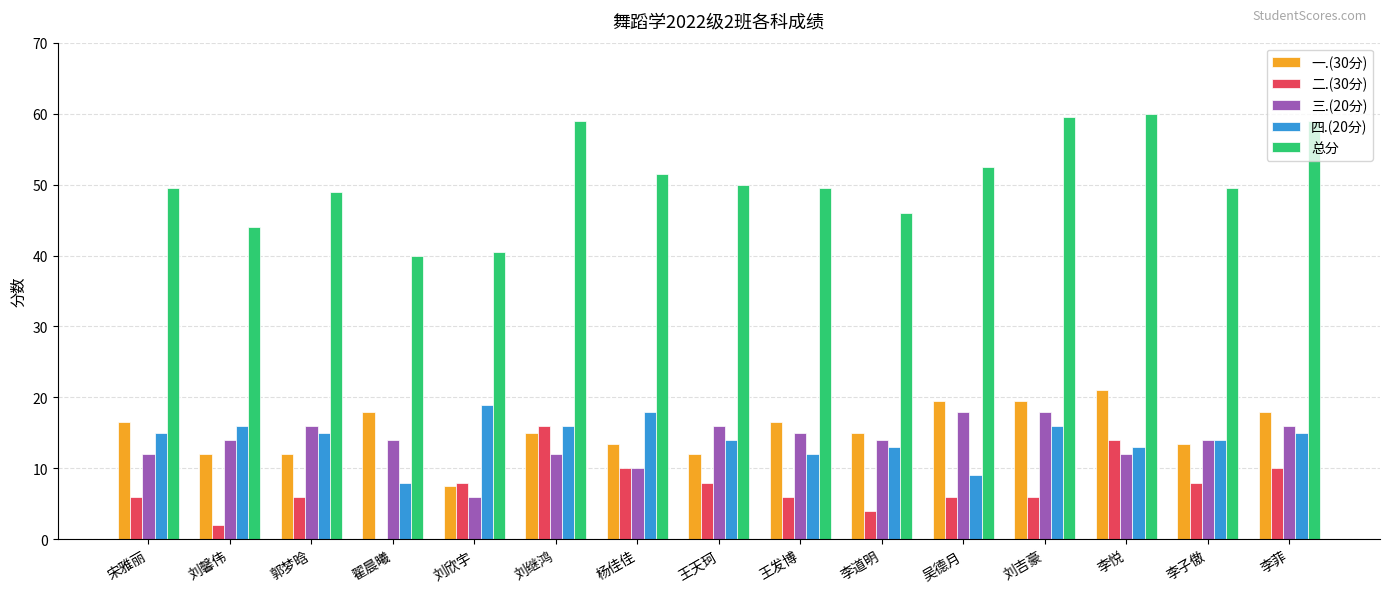

The value of 二.(30分) at 杨佳佳 is 10.0. True or false?

True